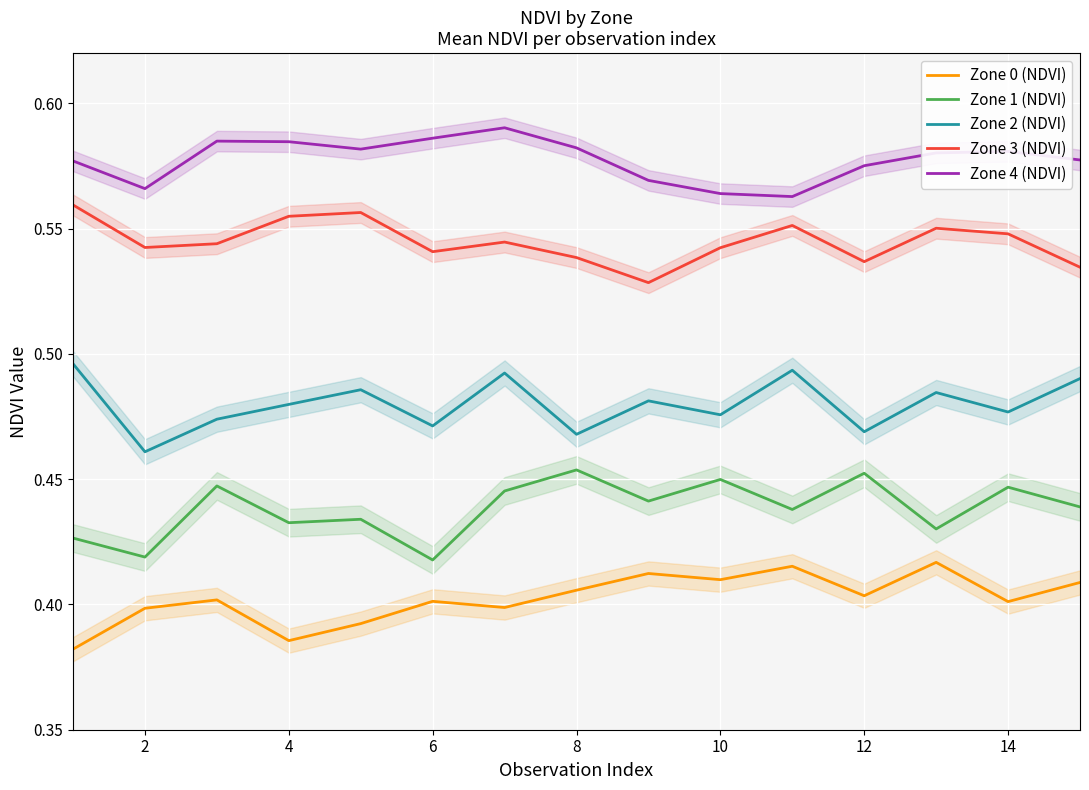

Is it true that Zone 2 (NDVI) equals 0.8 at 2?

False